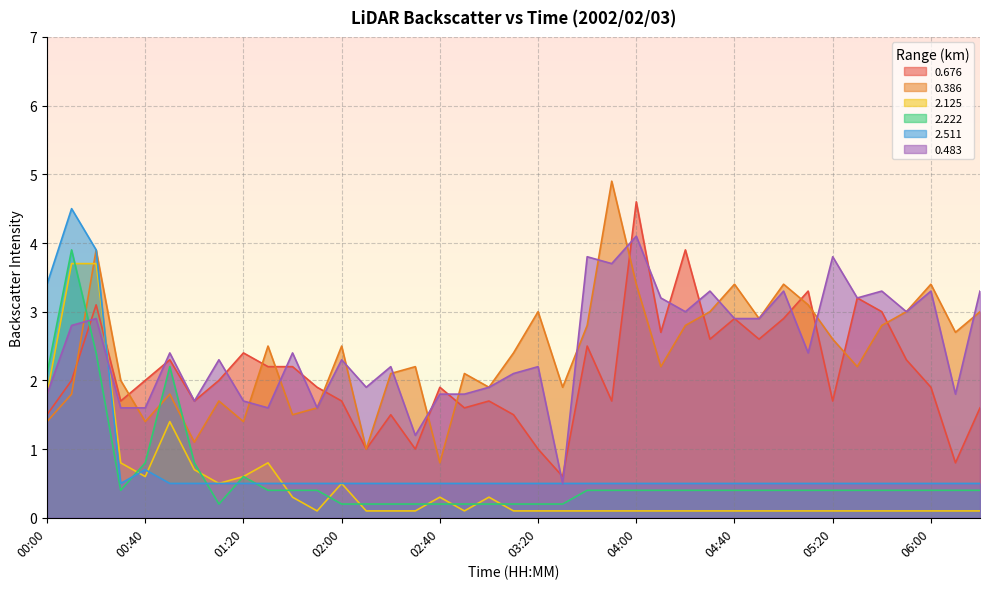

Rank the series by their maximum value, from highest to lowest.

0.386, 0.676, 2.511, 0.483, 2.222, 2.125